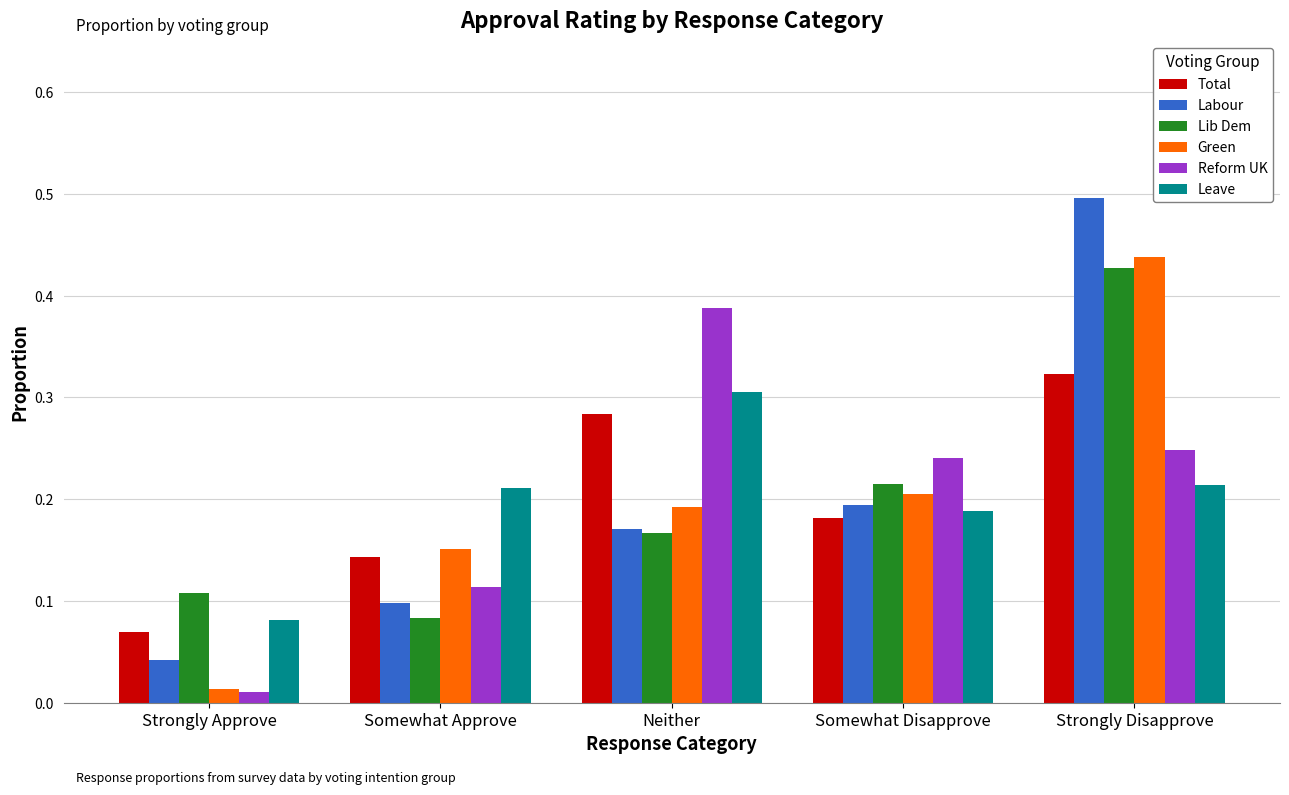

Which series changed the most between Somewhat Approve and Strongly Disapprove?

Labour